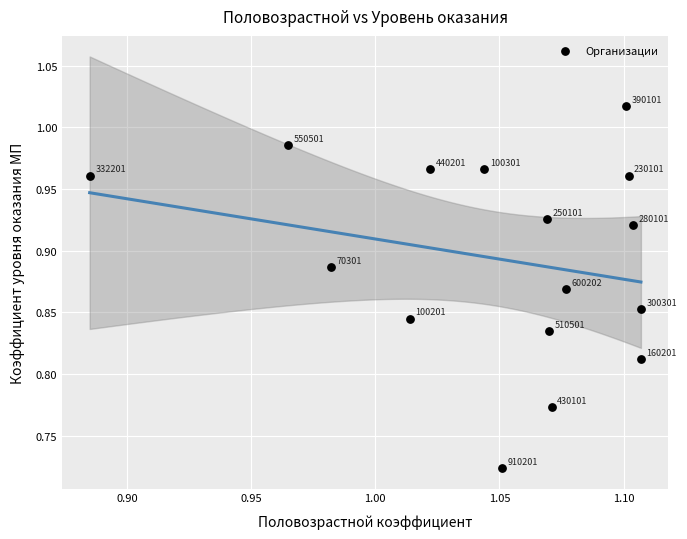

What is the range of Y values (max minus min)?

0.3